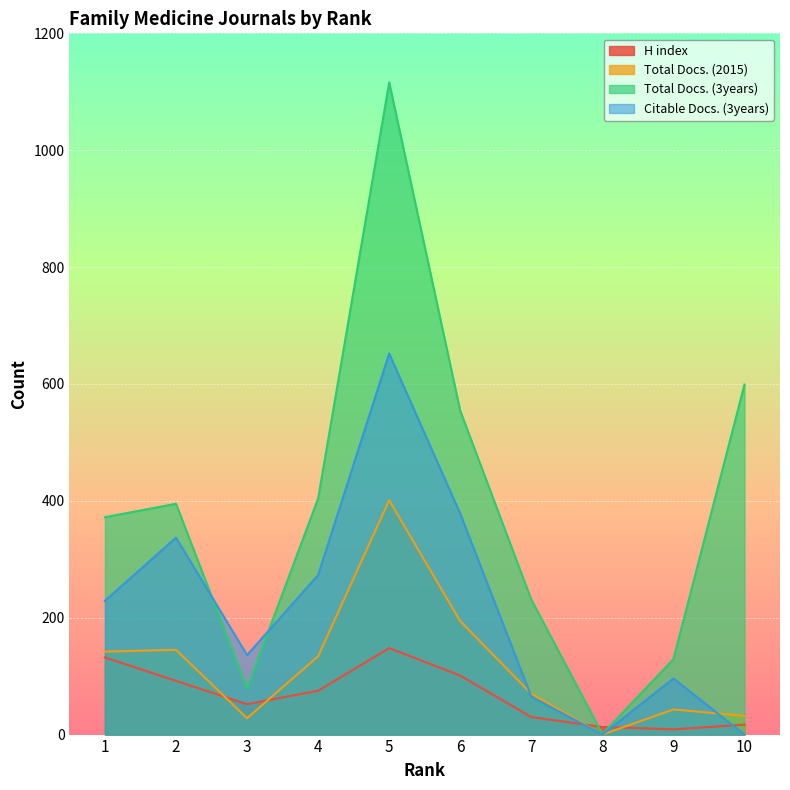

At 7, list the series in order from largest to smallest.

Total Docs. (3years), Total Docs. (2015), Citable Docs. (3years), H index